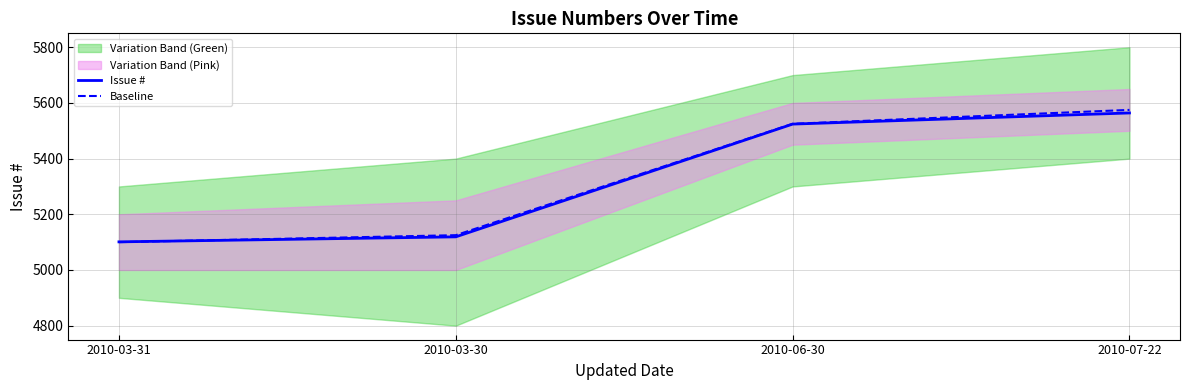

What is the total value across all series at 2010-06-30?

11049